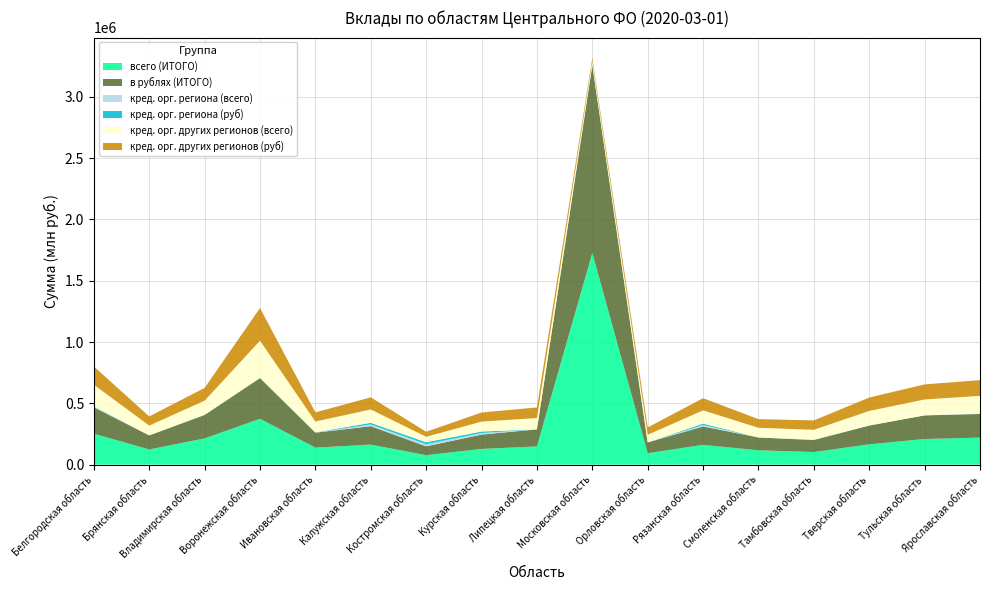

Reading right to left, transcribe all the data shown in this chart.

всего (ИТОГО): 220532	209420	165761	103044	117047	161706	93453	1727387	148989	128299	77305	163721	138712	374177	214201	124027	252766
в рублях (ИТОГО): 192966	192359	153329	97845	104588	149697	87688	1530207	138779	116830	72233	150129	121844	332936	190812	114789	214807
кред. орг. региона (всего): 1323	308	276	1545	0	12188	0	3836	0	12779	16783	14027	1651	0	1294	0	4424
кред. орг. региона (руб): 1186	304	250	1536	0	11546	0	2951	0	12438	16489	13615	1615	0	1254	0	3765
кред. орг. других регионов (всего): 145249	129739	118356	80542	79320	107751	62718	28701	92583	80882	44479	108850	88239	304024	114277	80017	176097
кред. орг. других регионов (руб): 128046	122547	109605	76553	70380	99495	59600	24804	86409	74295	41162	98877	74233	266784	104262	74607	149408